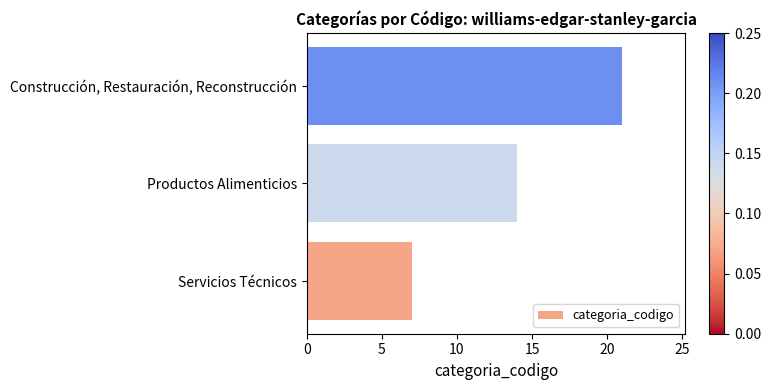

What is the difference between the second highest and minimum values?

7